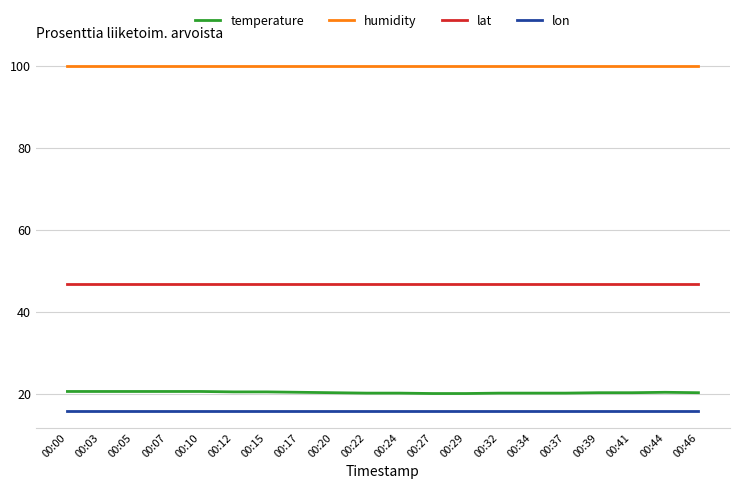

What is the spread (max minus min) of values at 00:22?

84.0